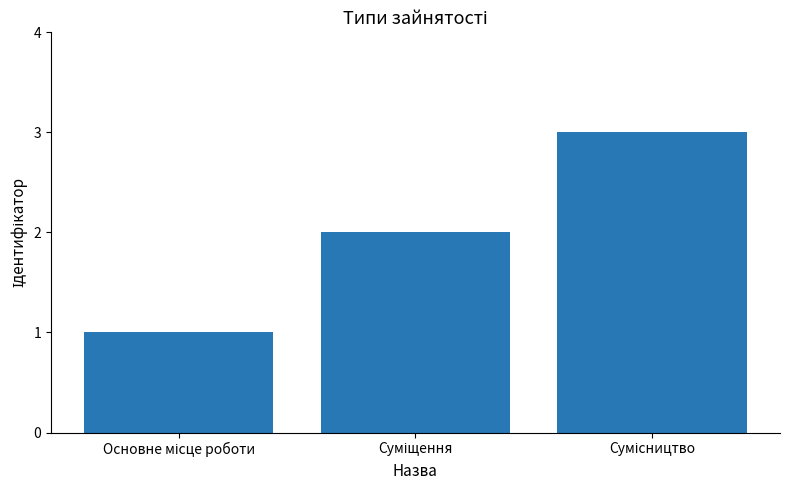

What is the greatest value displayed?

3